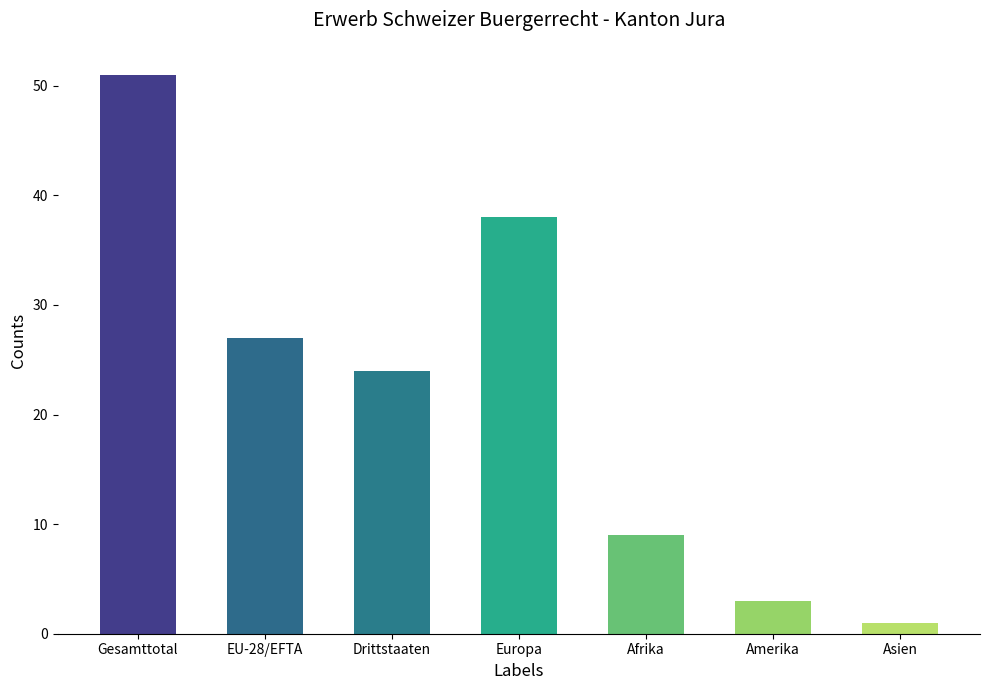

True or false: the data shows 5 at Amerika.

False